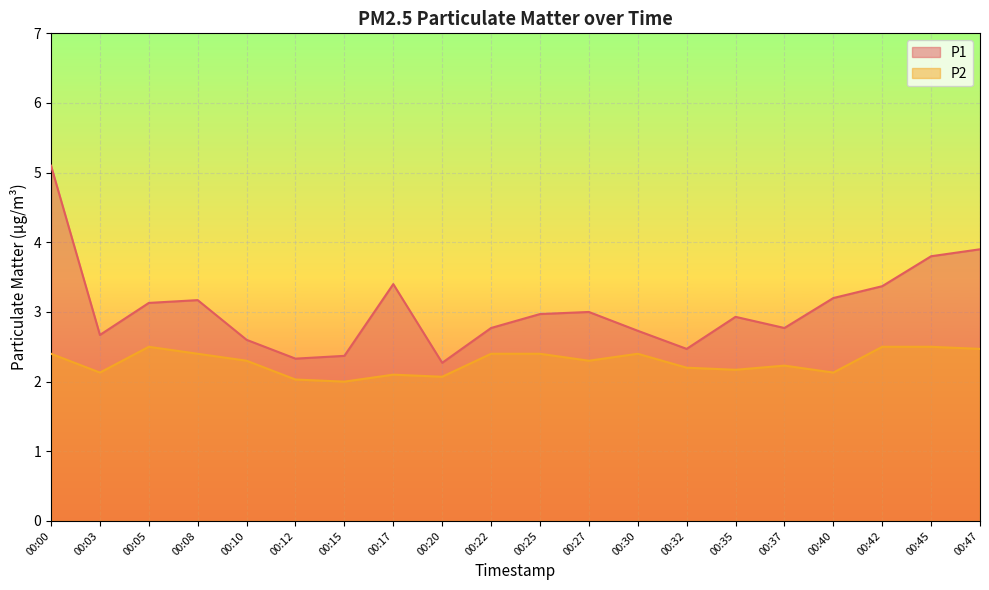

At which label is P2 closest to 2?

00:15